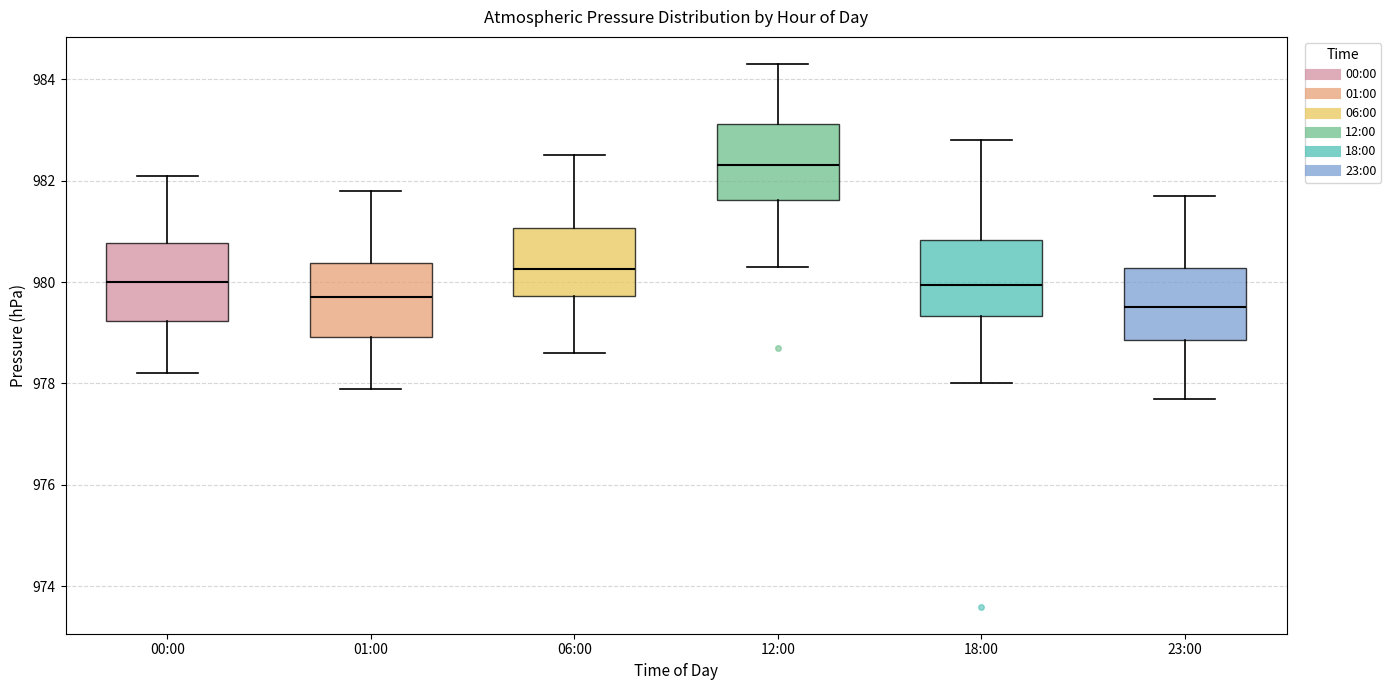

Reading left to right, read every box against the y-axis: the position of its median line, the range the box covers, and the ends of its whiskers. The values are not printed on the chart, so give them approximately, as read against the axis.

00:00: median 980.0, box 979.2 to 980.8, whiskers 978.2 to 982.2
01:00: median 979.8, box 979.0 to 980.4, whiskers 978.0 to 981.8
06:00: median 980.2, box 979.8 to 981.0, whiskers 978.6 to 982.6
12:00: median 982.4, box 981.6 to 983.2, whiskers 980.4 to 984.4
18:00: median 980.0, box 979.4 to 980.8, whiskers 978.0 to 982.8
23:00: median 979.6, box 978.8 to 980.2, whiskers 977.8 to 981.8